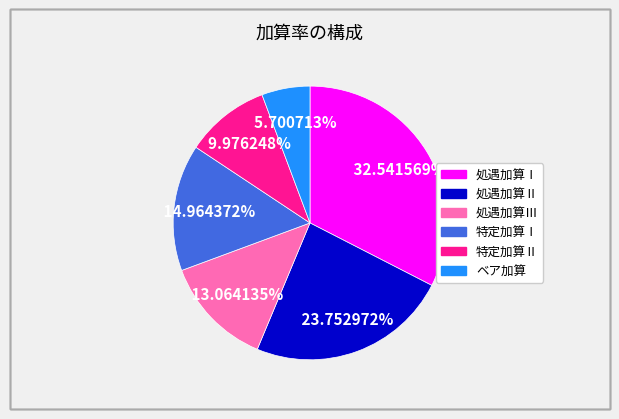

What portion of the pie excludes 特定加算Ⅱ?

90.0%